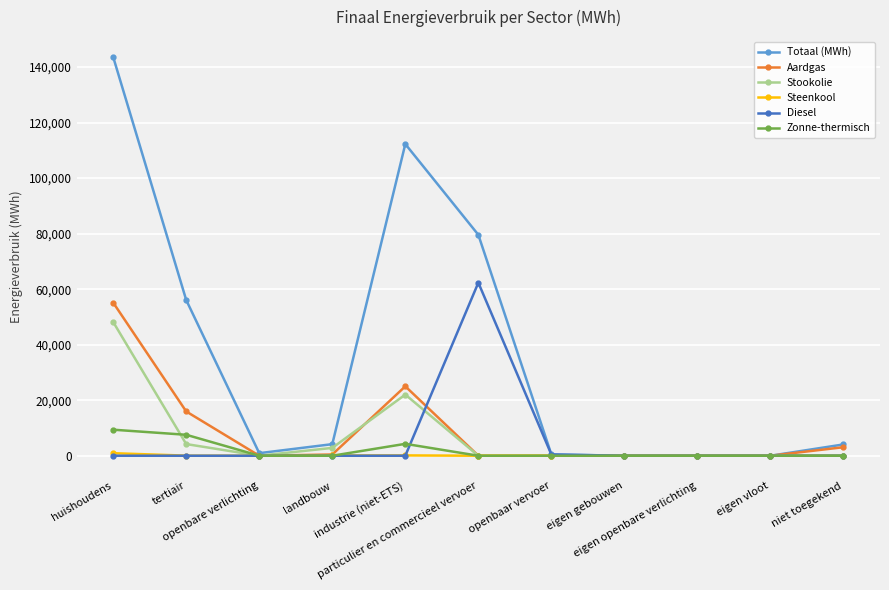

How many data points in Steenkool are above 0?

4